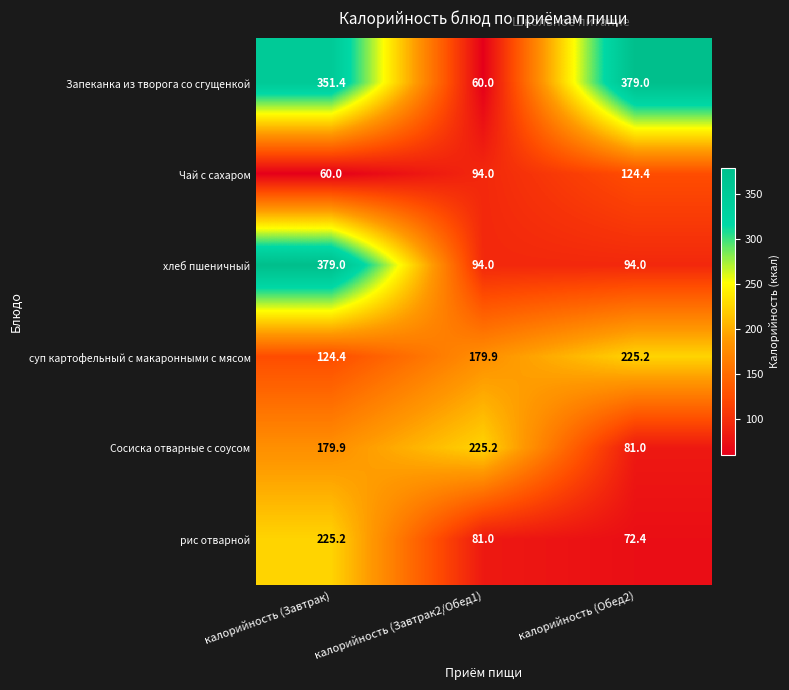

Which series changed the most between калорийность (Завтрак2/Обед1) and калорийность (Обед2)?

Запеканка из творога со сгущенкой